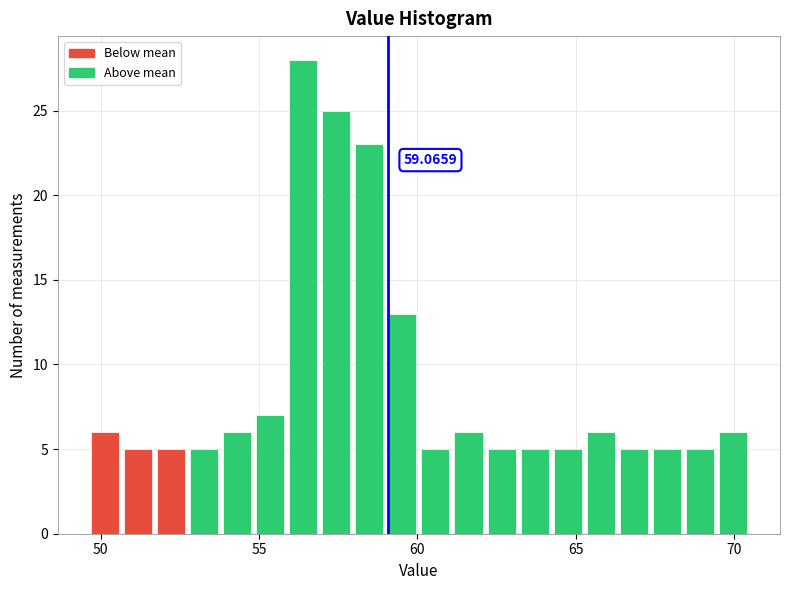

Read against the x-axis, roughly where is the centre of the tallest bar?

56.5